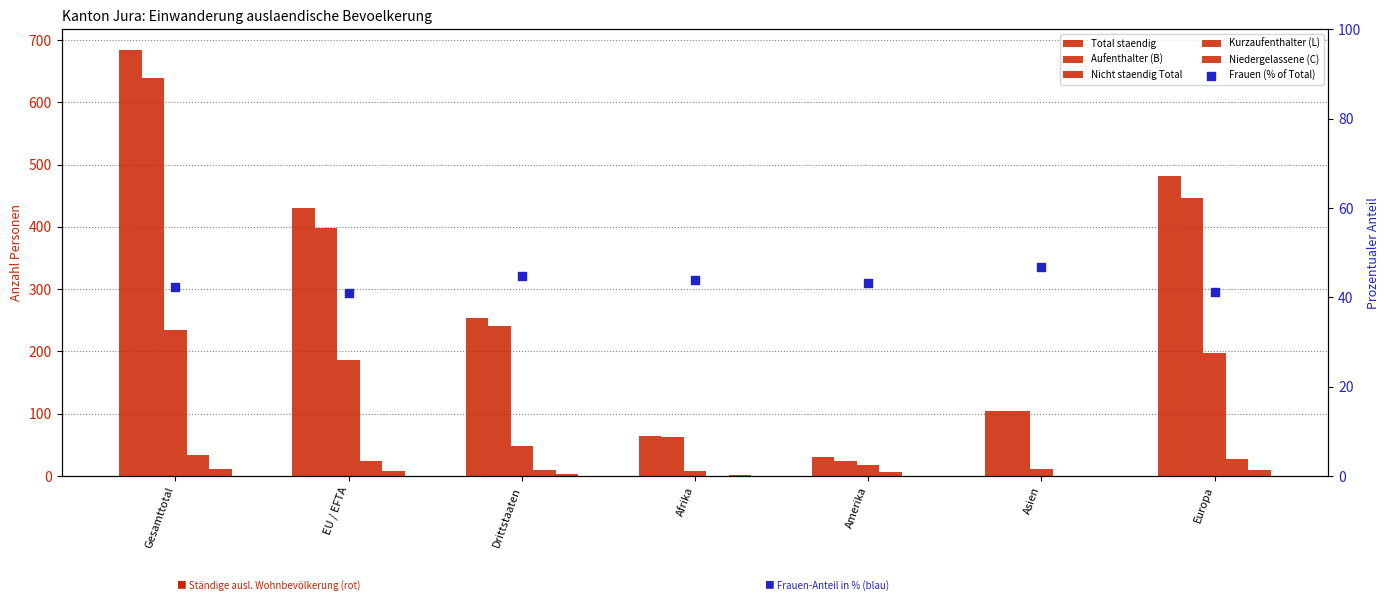

Is the value of Frauen (% of Total) at Drittstaaten greater than the value of Niedergelassene (C) at Drittstaaten?

Yes